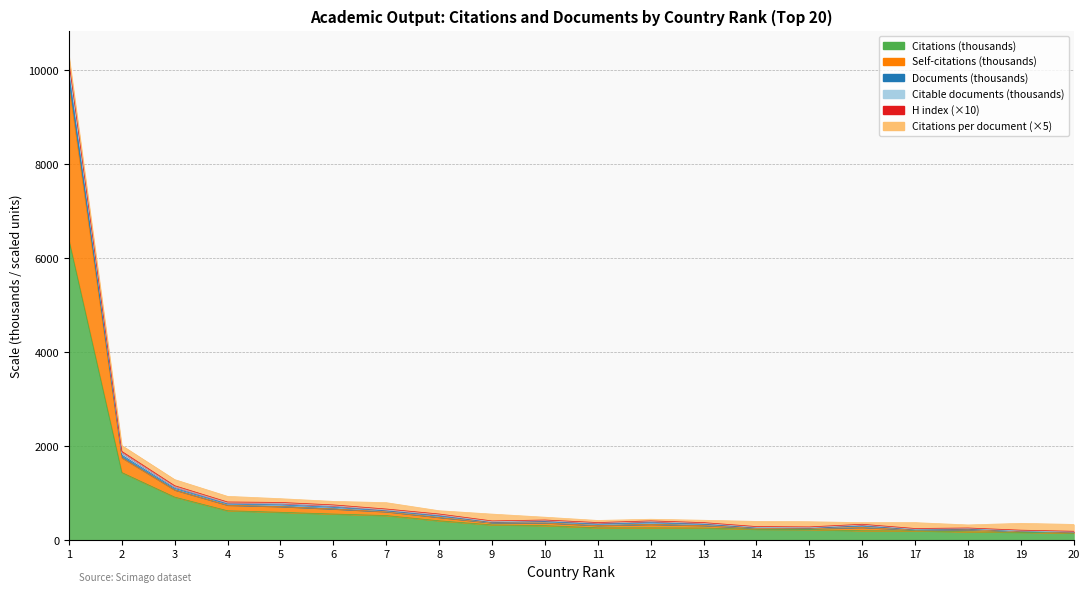

At which label does Citable documents first exceed 399?

1